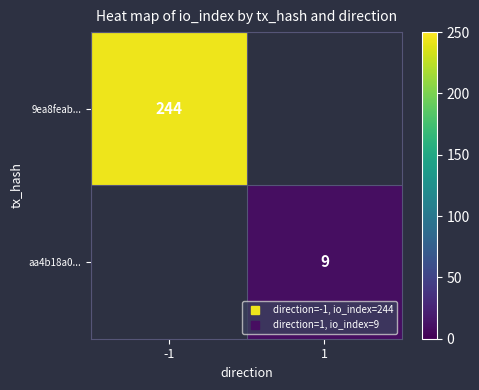

What is the approximate value of 9ea8feab... at -1?

244.0